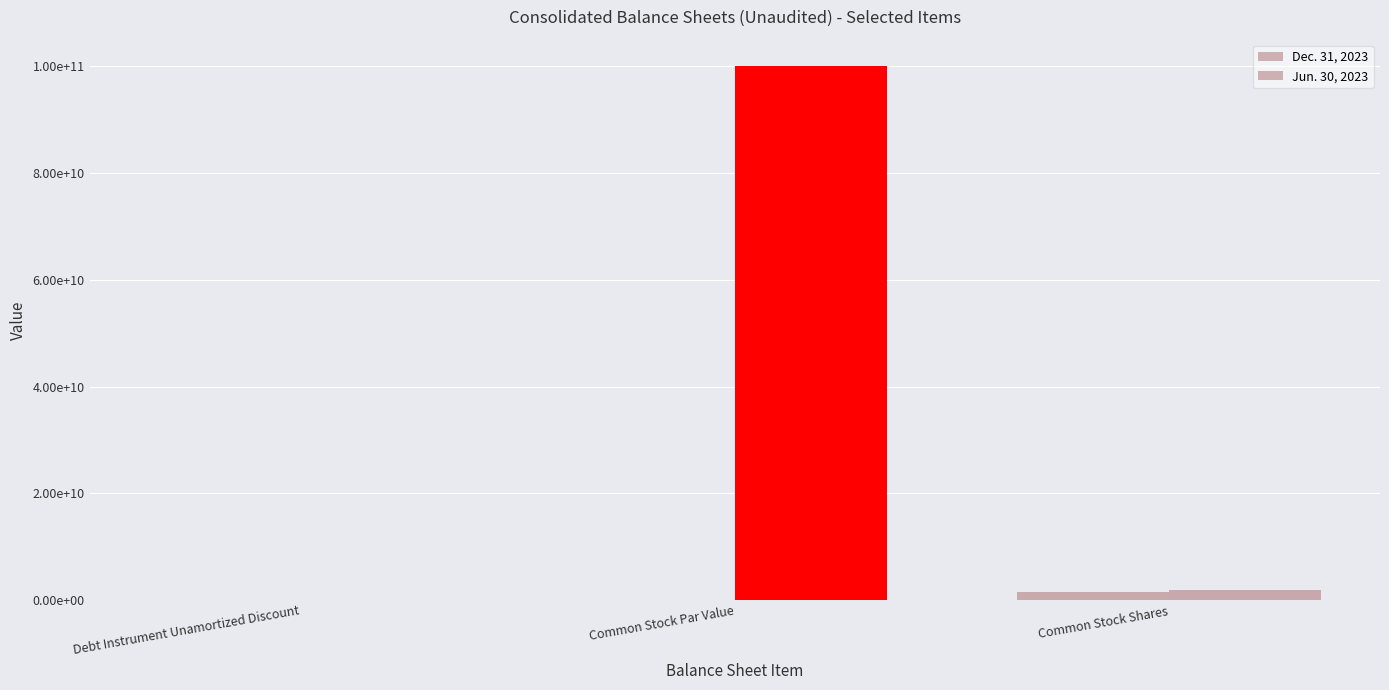

At which category is the sum across all series the highest?

Common Stock Par Value